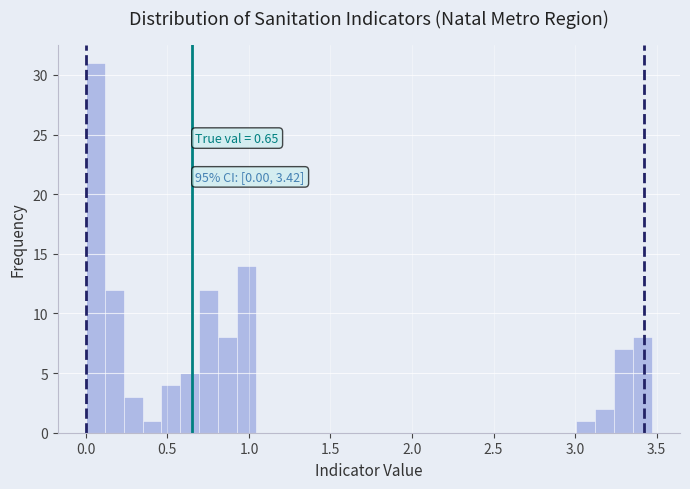

Read against the x-axis, roughly where is the centre of the tallest bar?

0.05